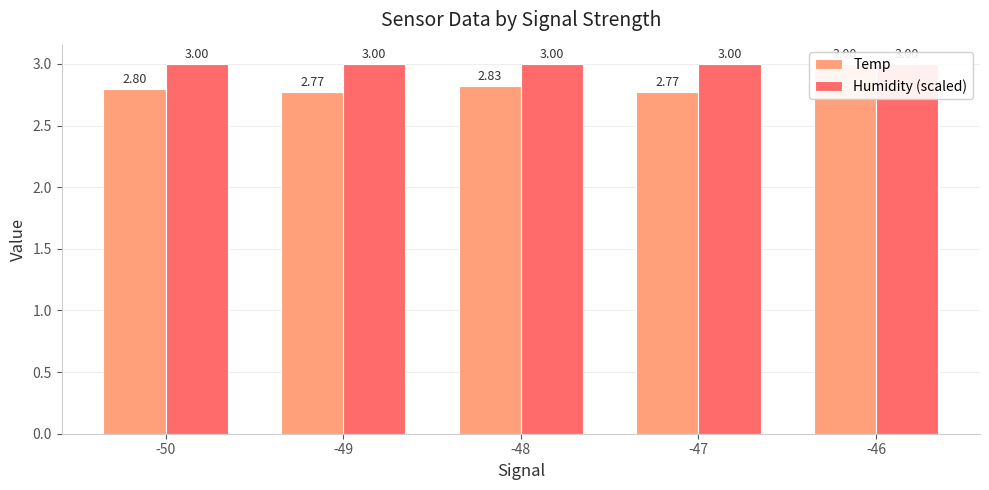

Which series has the largest range (max minus min)?

Temp